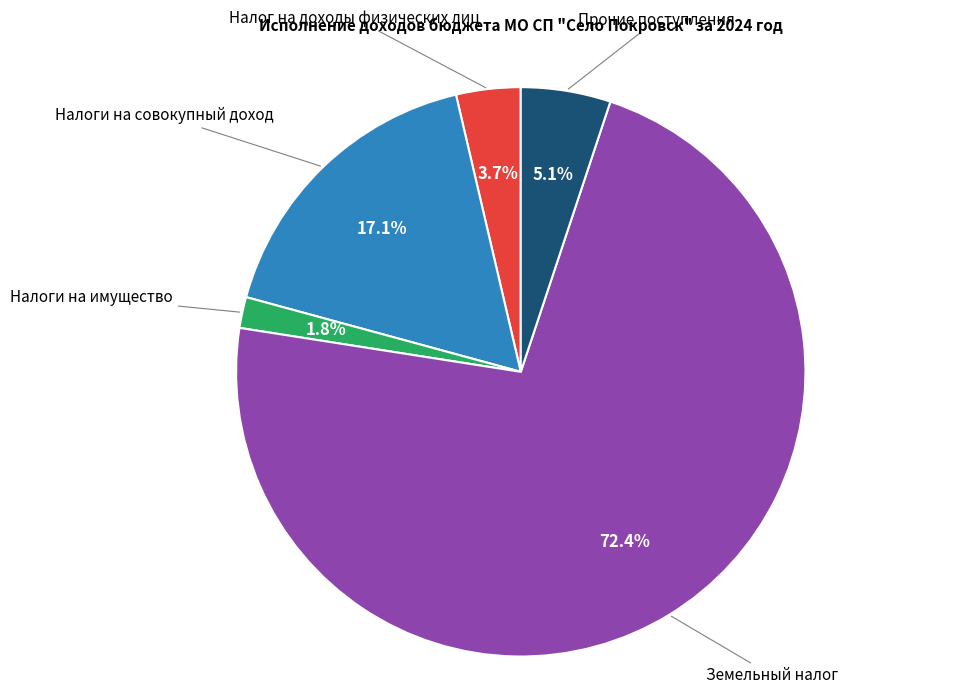

Is there any slice that represents more than half of the pie?

Yes